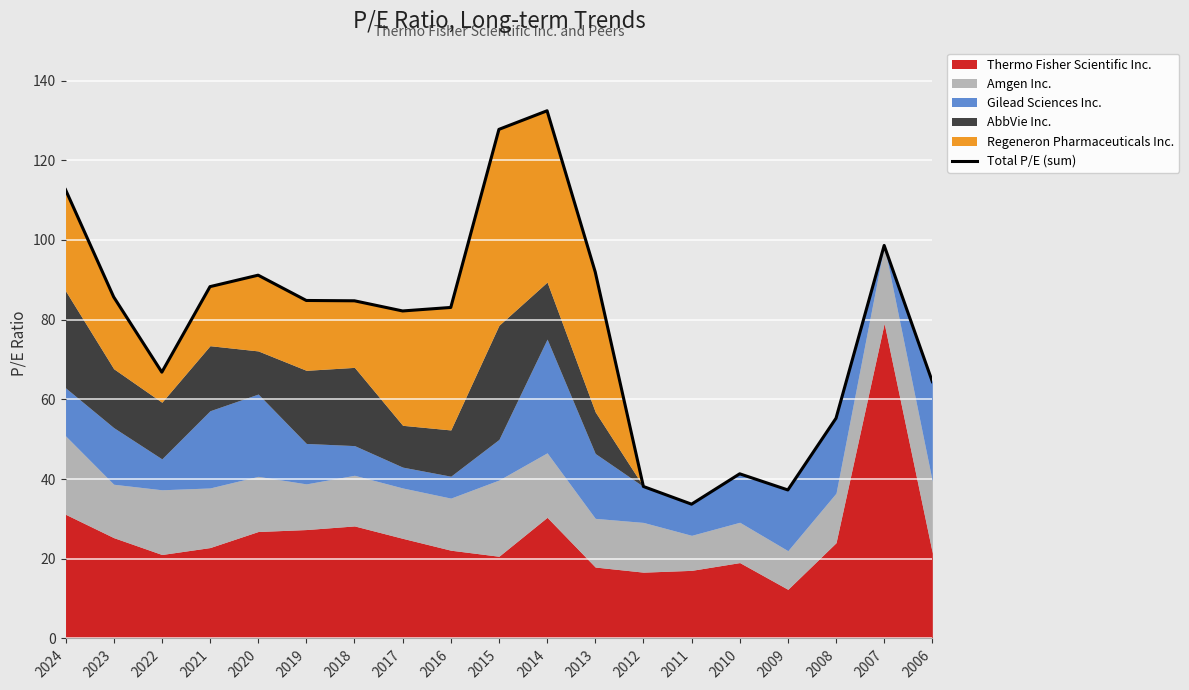

What is the value of the 7th point from the left?

84.7